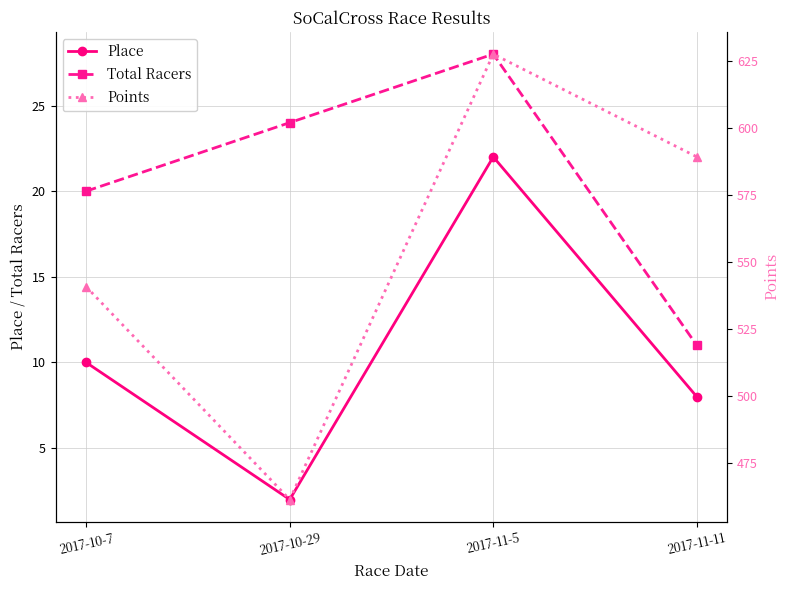

Which series changed the most between 2017-11-5 and 2017-11-11?

Points